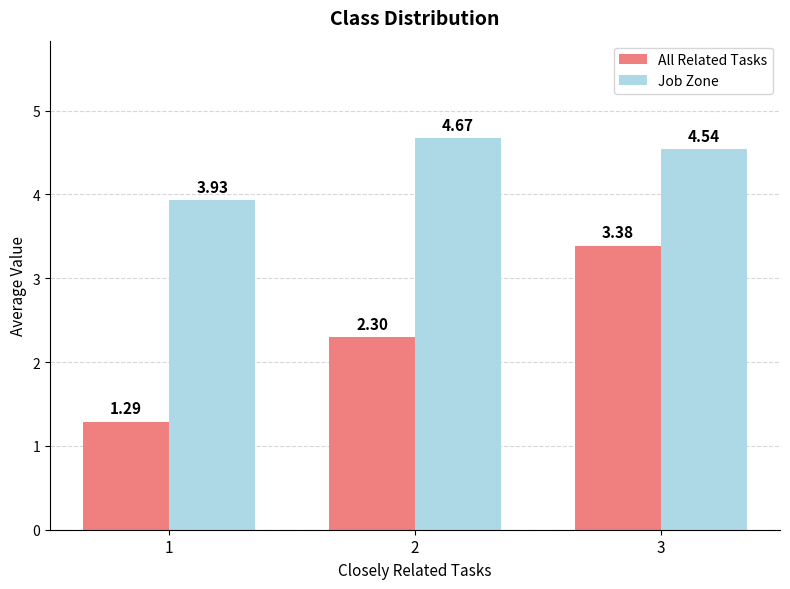

At which category does the chart reach its peak across all series?

2